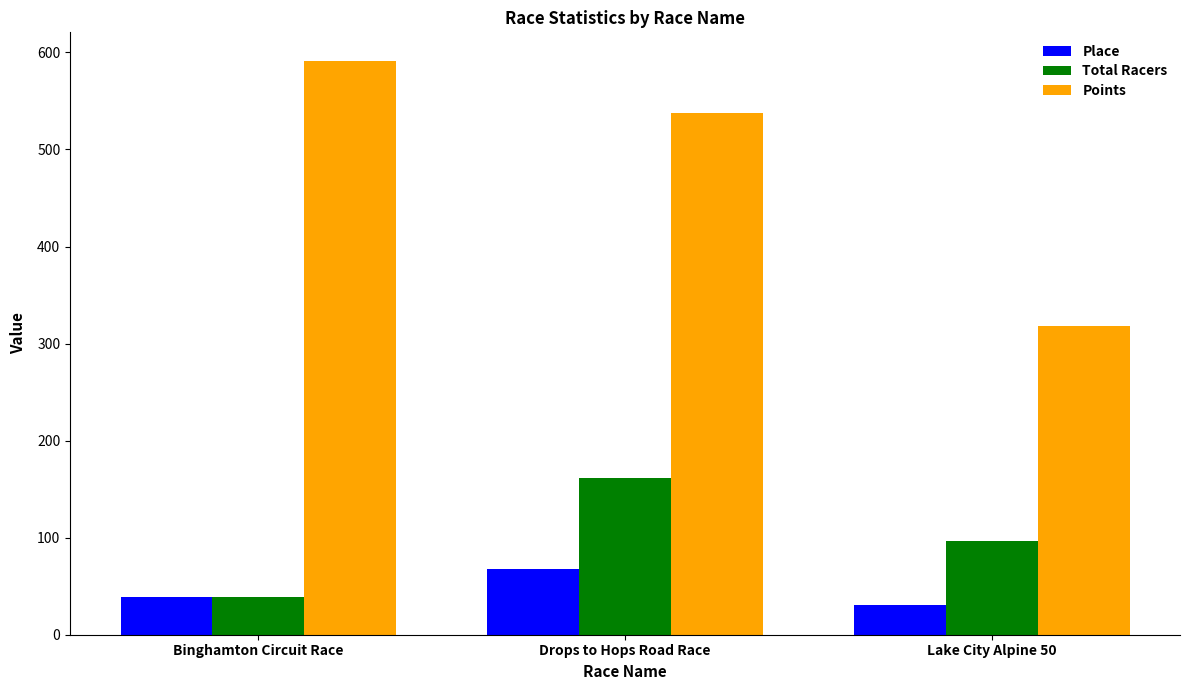

Which label corresponds to the largest value in the chart?

Binghamton Circuit Race